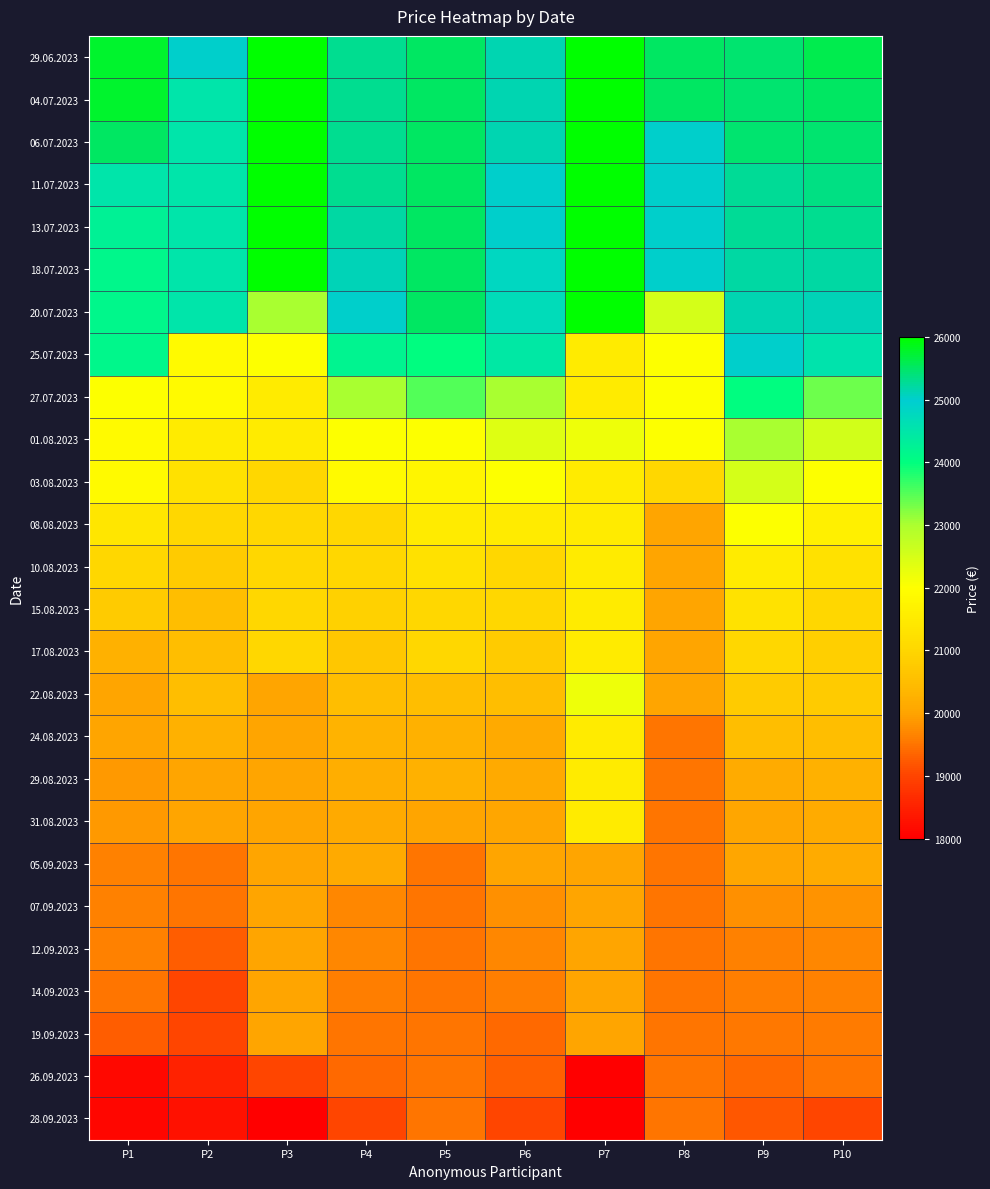

Between P5 and P7, which is larger?

P7